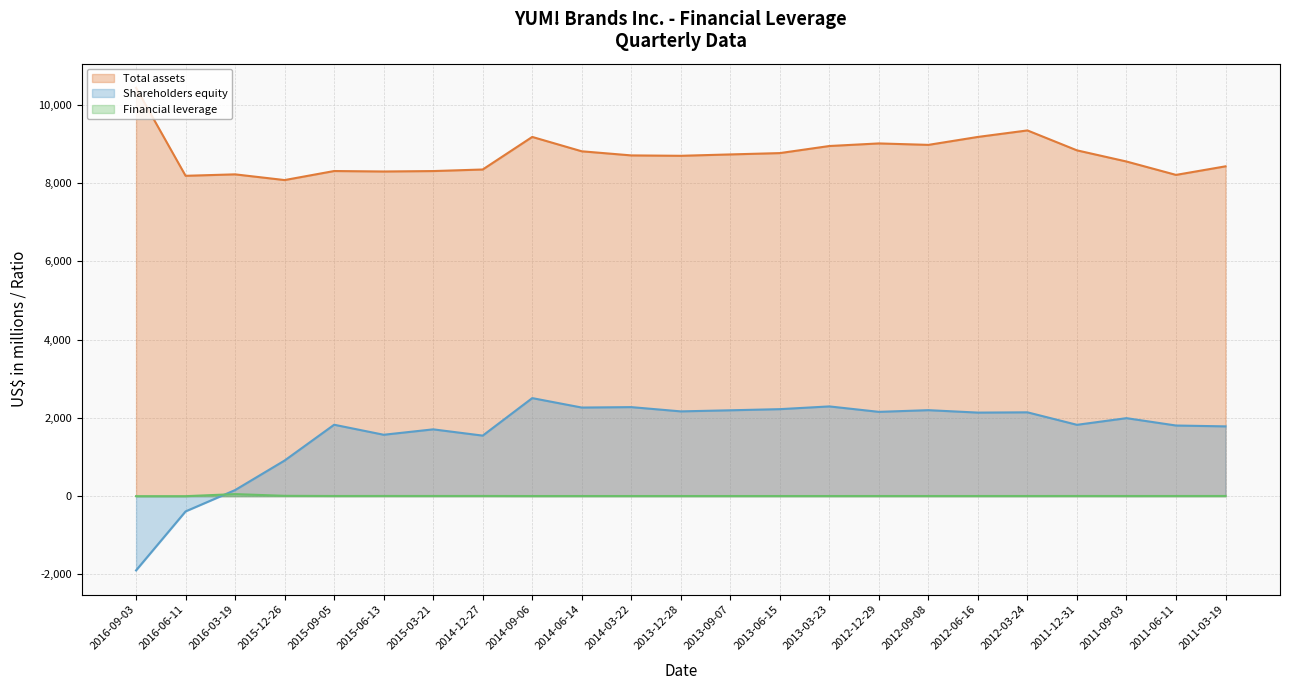

How many series are shown in this chart?

3